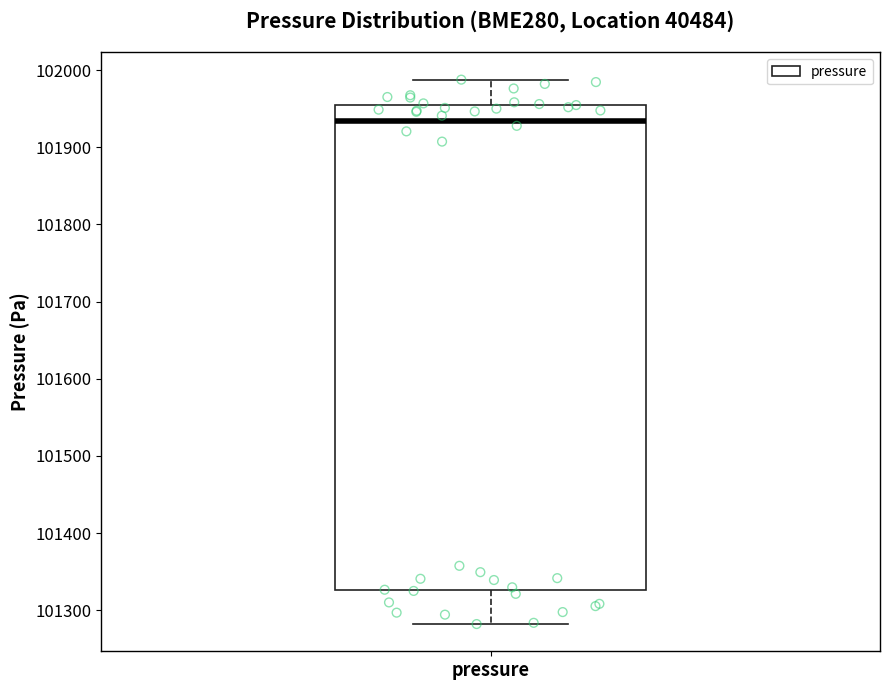

Transcribe this box plot: give where the median line is, the range the box spans, and where the two whiskers end, as read against the y-axis. The values are not printed on the chart, so give them approximately, as read against the axis.

median 101930, box 101330 to 101960, whiskers 101280 to 101990